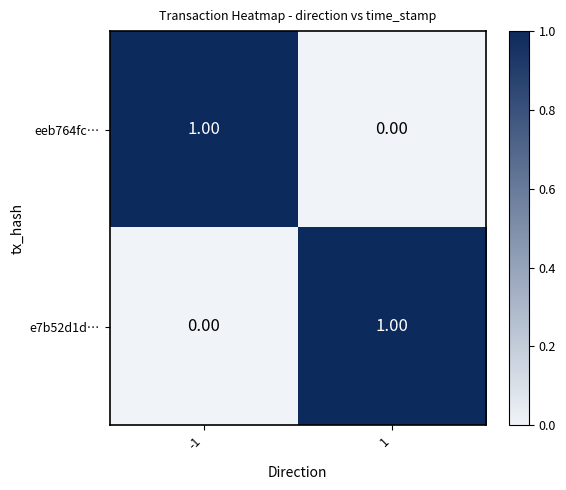

At 1, list the series in order from largest to smallest.

e7b52d1d…, eeb764fc…